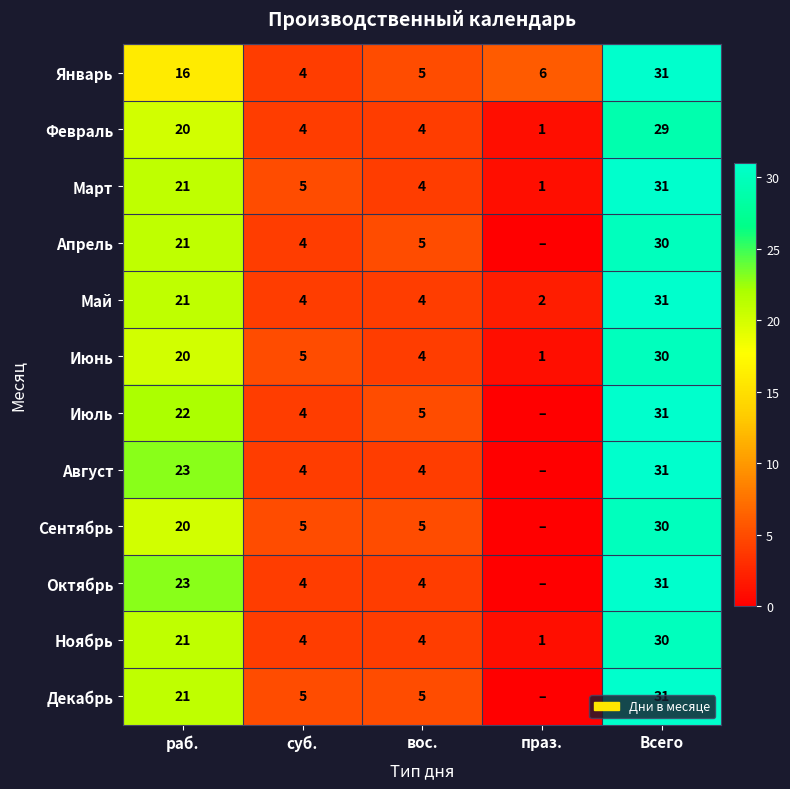

Which category has the highest value across all series?

Всего